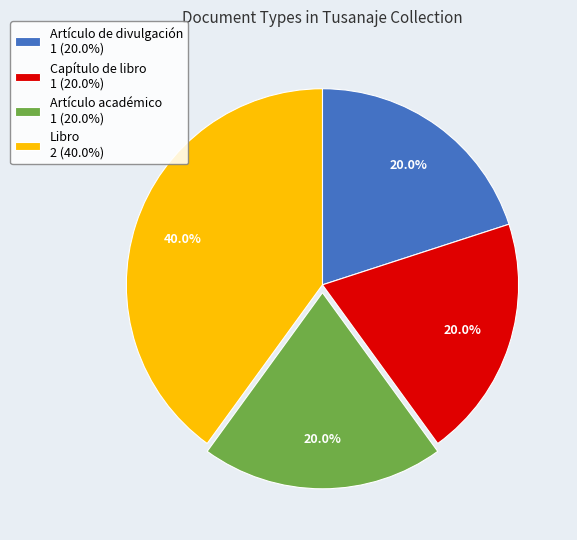

Is it true that Artículo de divulgación is 20% of the pie?

True